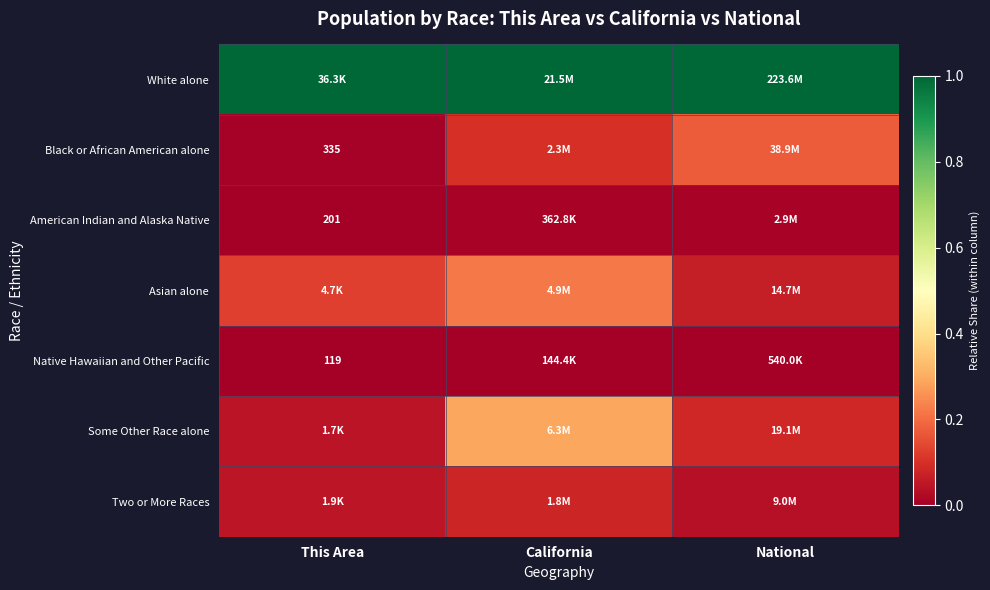

Is the value of Two or More Races at California greater than the value of White alone at California?

No